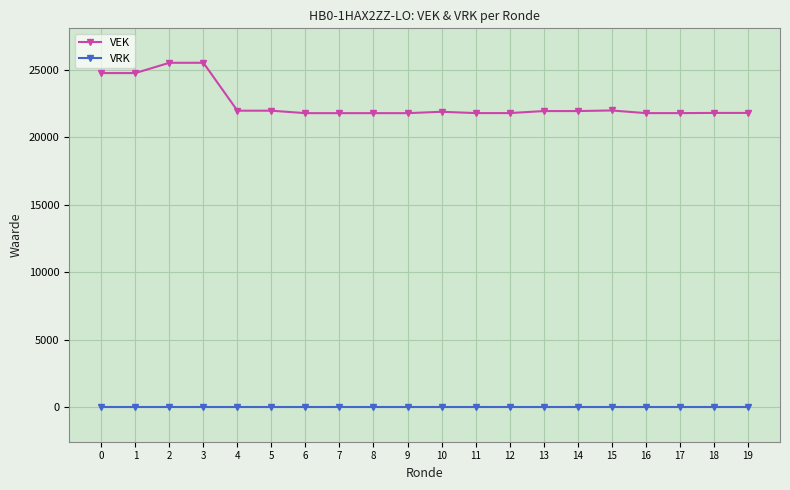

What is the total value across all series at 10?

21895